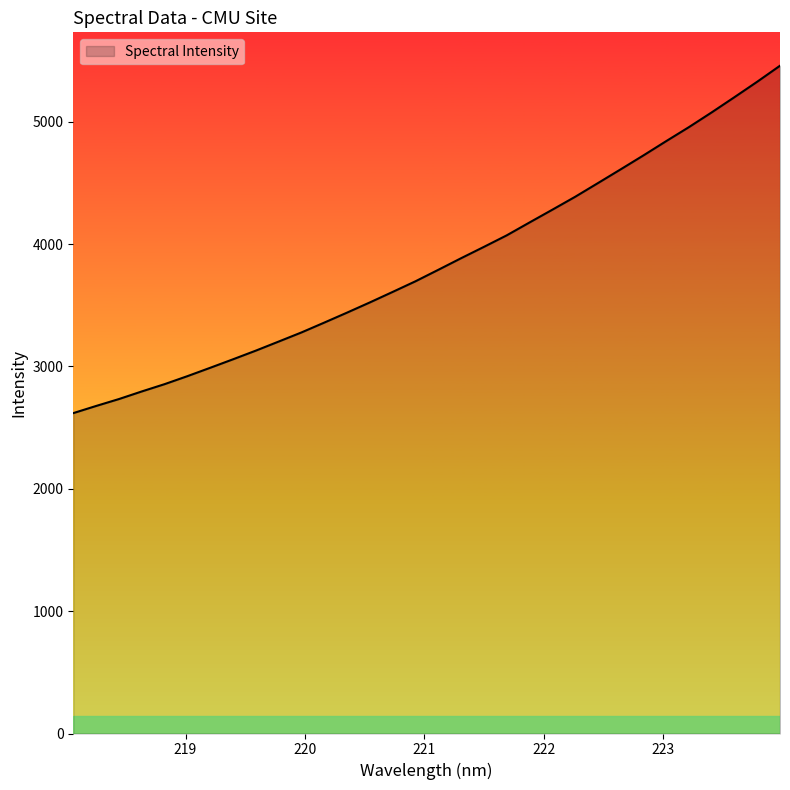

Does the chart display data point markers on the line(s)?

No